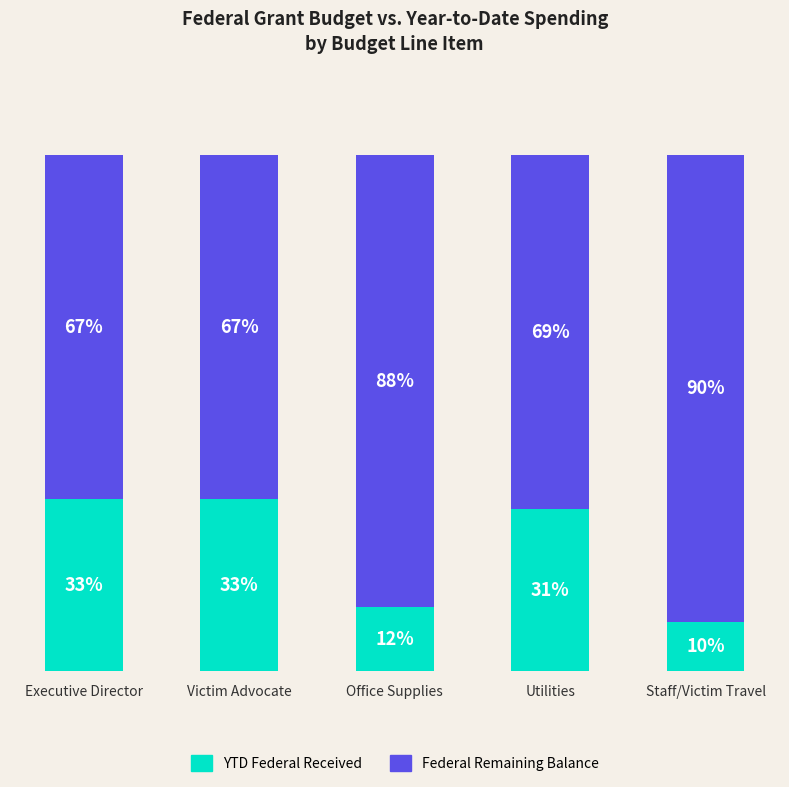

At which label does YTD Federal Received reach its minimum?

Staff/Victim Travel